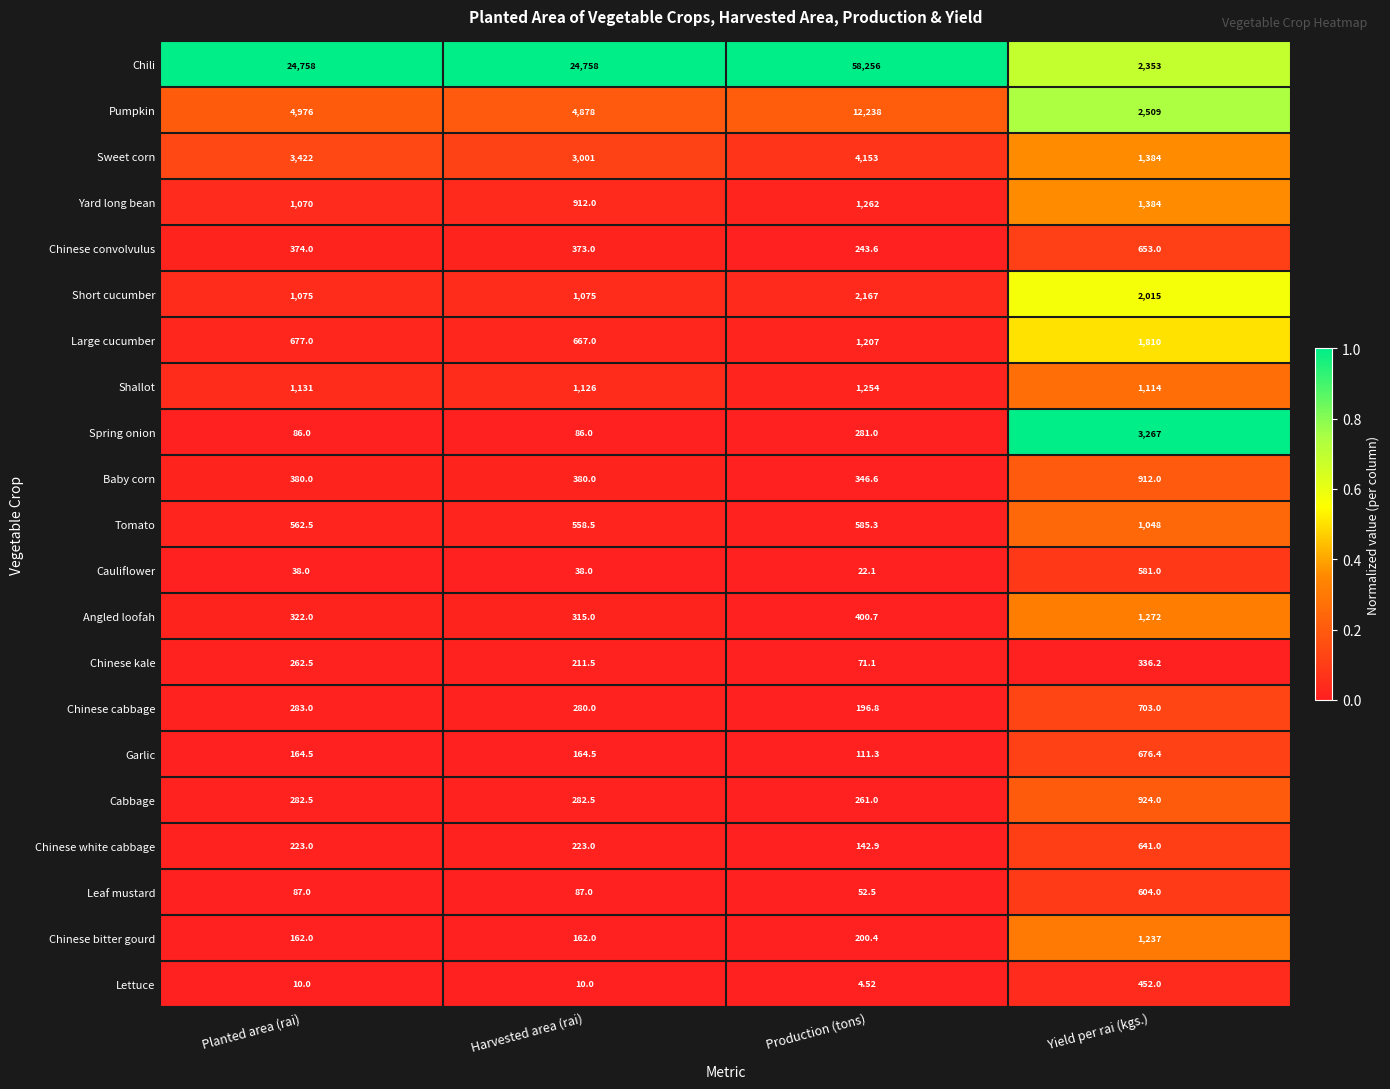

At which category is the sum across all series the highest?

Production (tons)